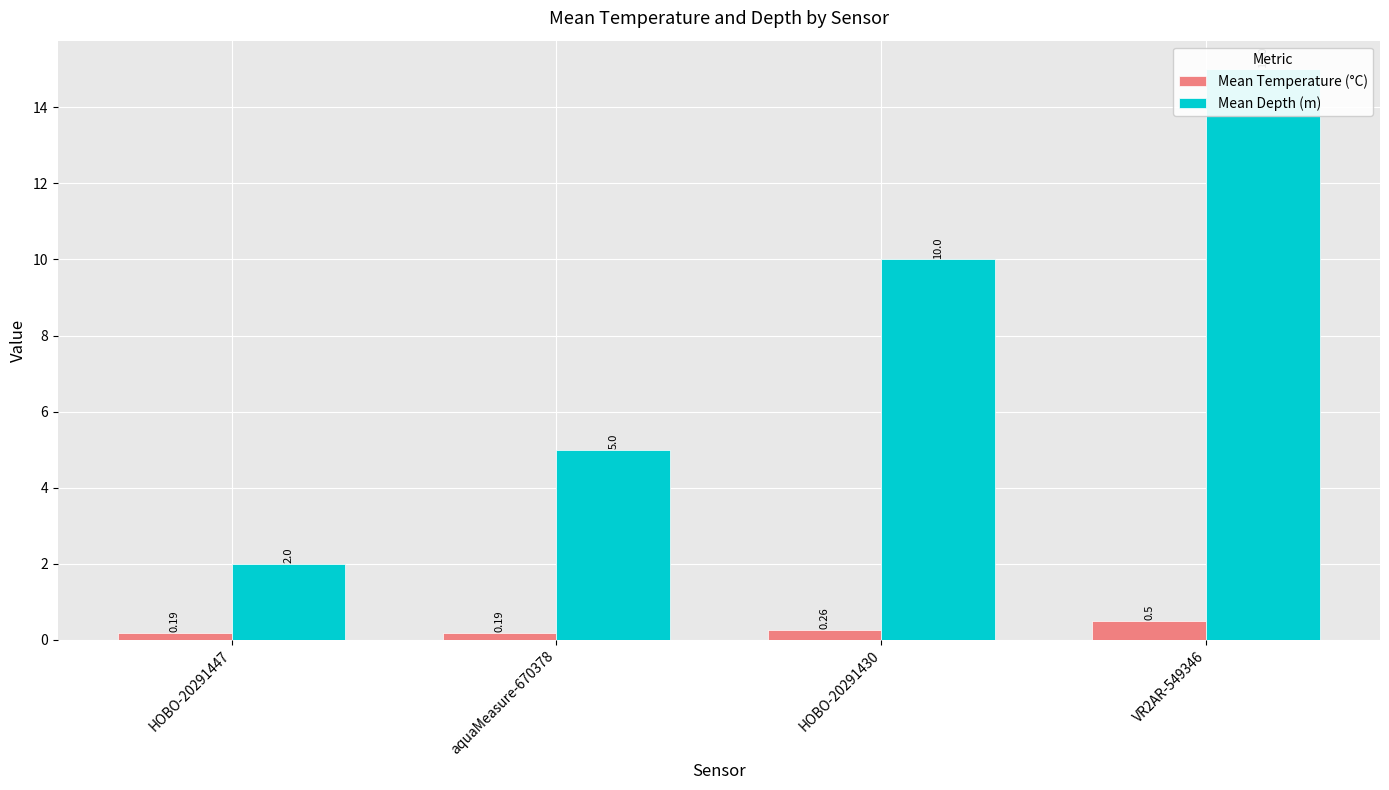

What is the total value across all series at aquaMeasure-670378?

5.2